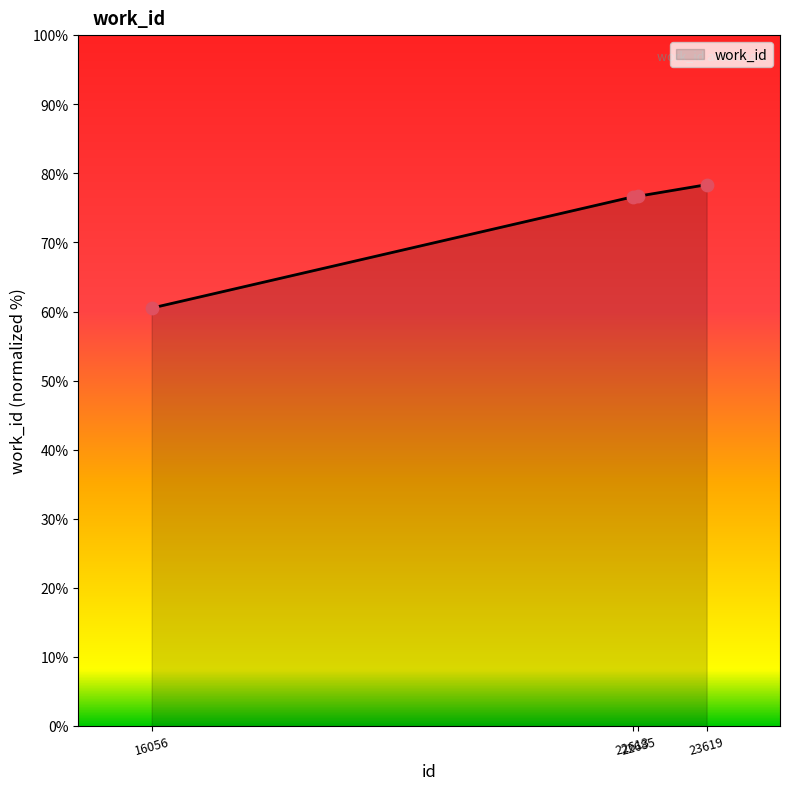

What is the change in value from 22613 to 22685?

+0.1